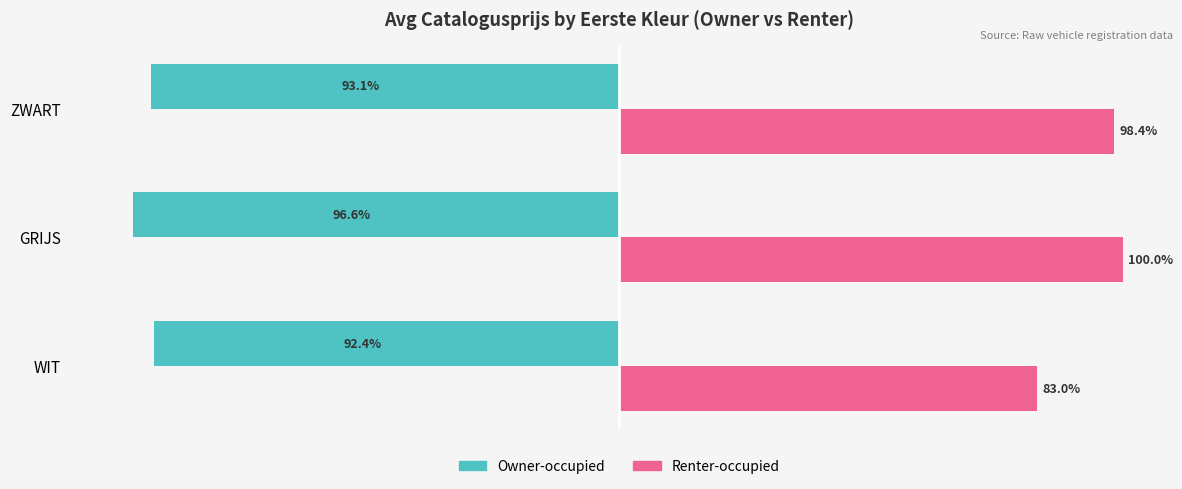

At which label does Renter-occupied reach its minimum?

WIT